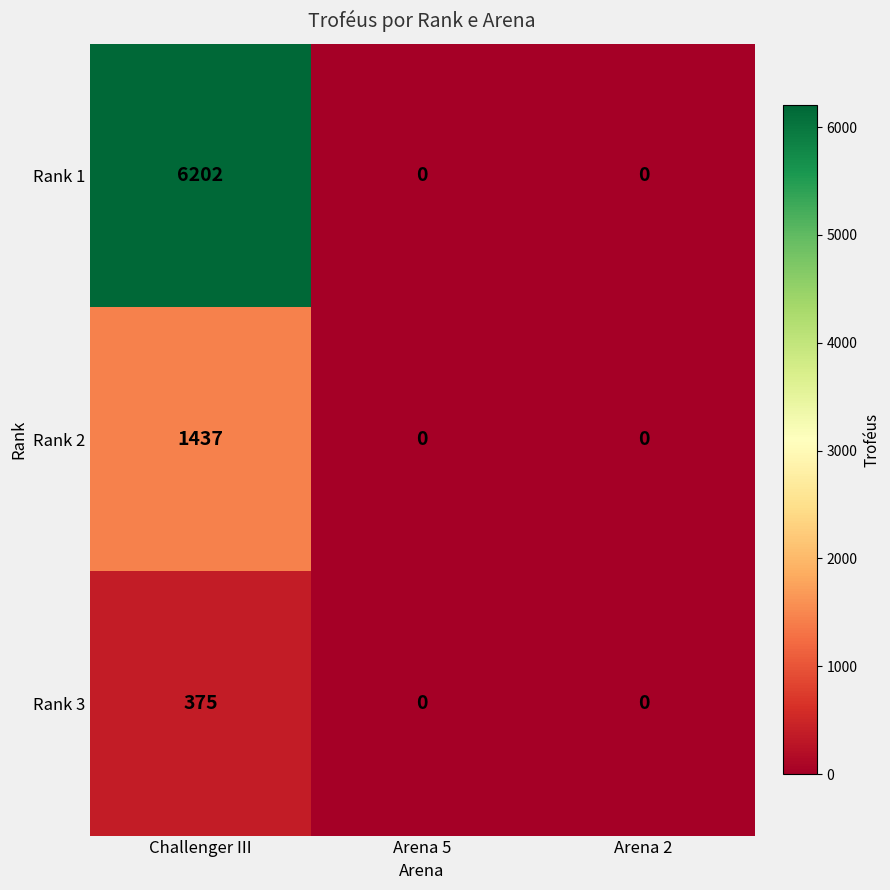

Rank the series by their maximum value, from lowest to highest.

Rank 3, Rank 2, Rank 1